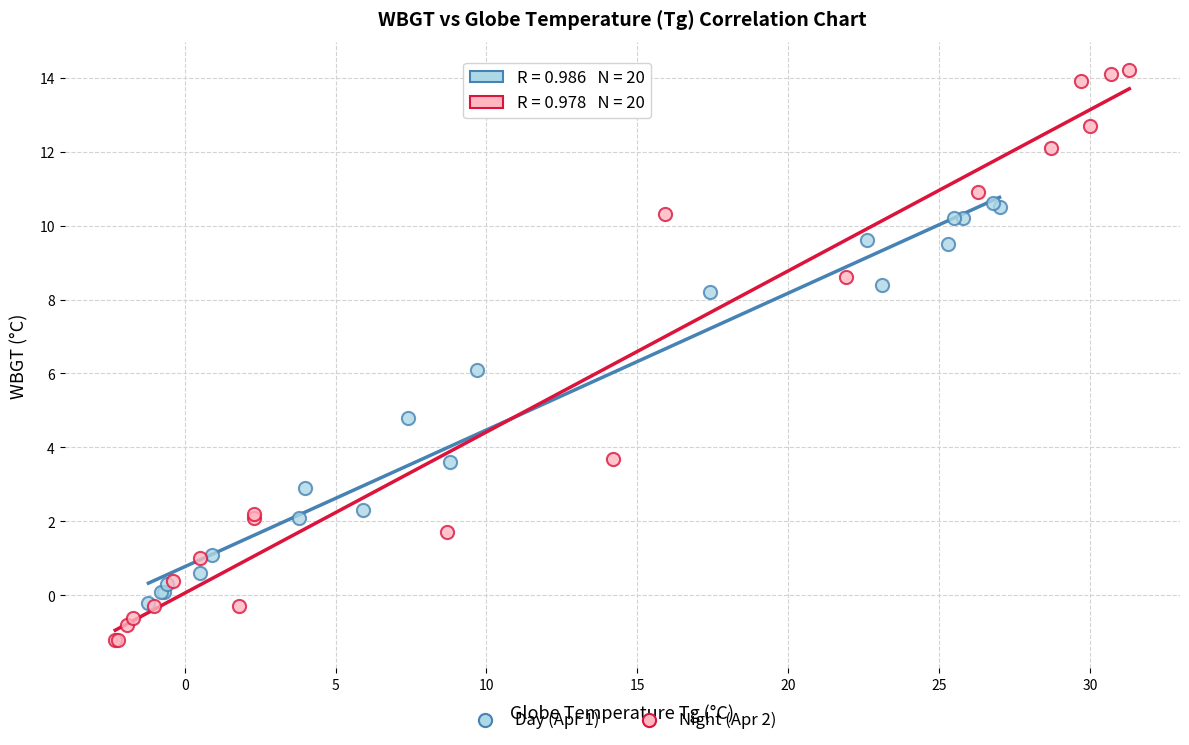

Which series has the widest spread of Y values?

Night (Apr 2)